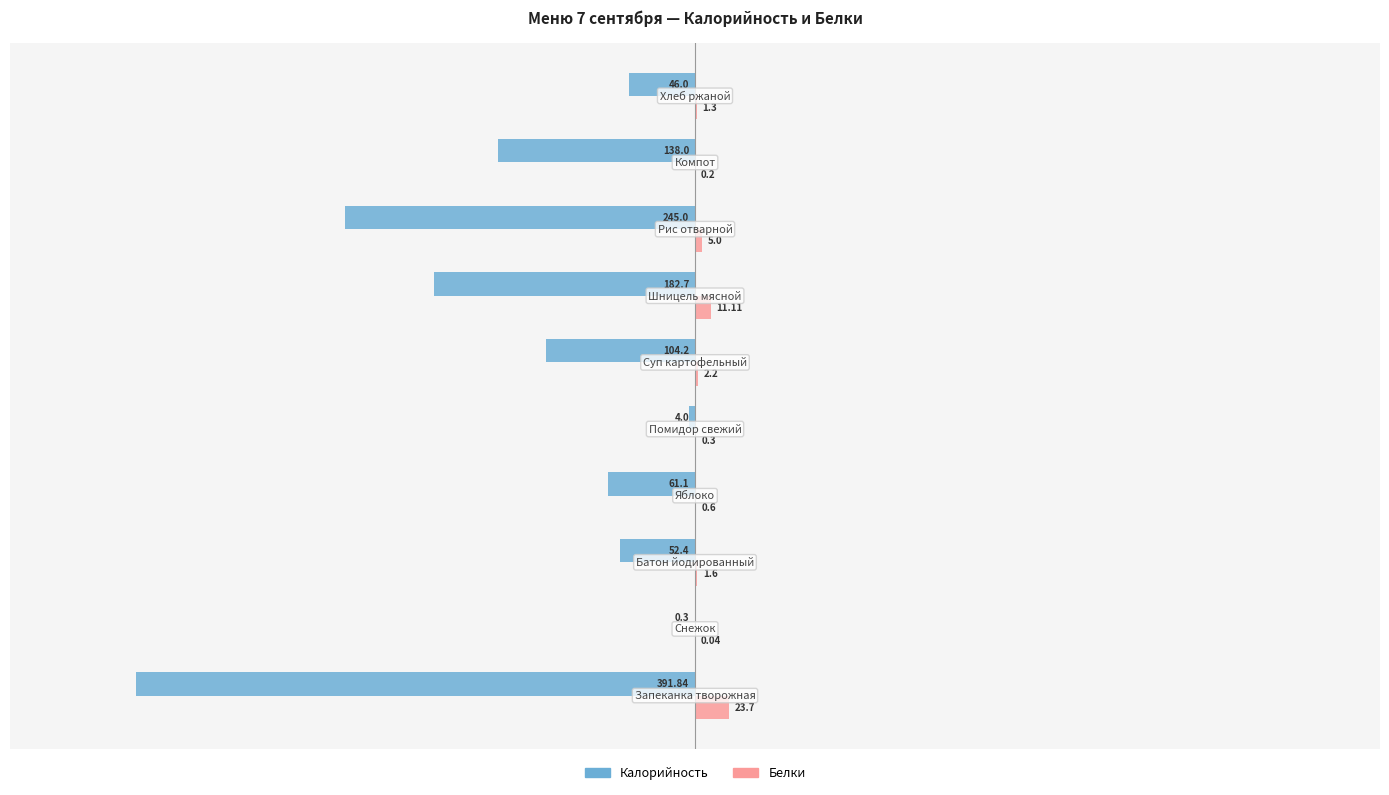

How many bars are there in each group?

2